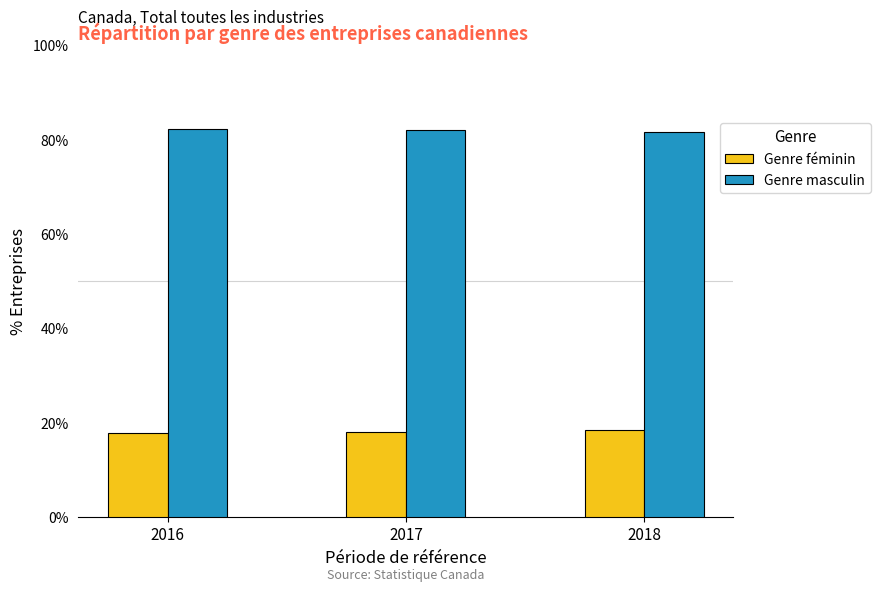

List the series in order of their peak value, lowest first.

Genre féminin, Genre masculin